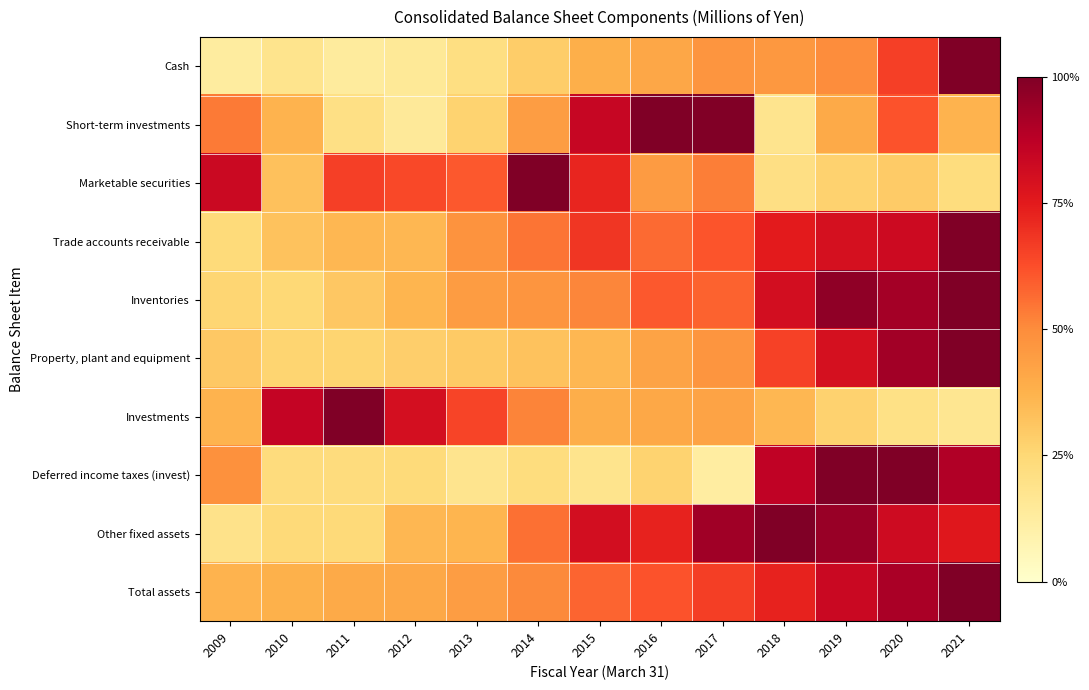

At which category does the chart reach its peak across all series?

2021